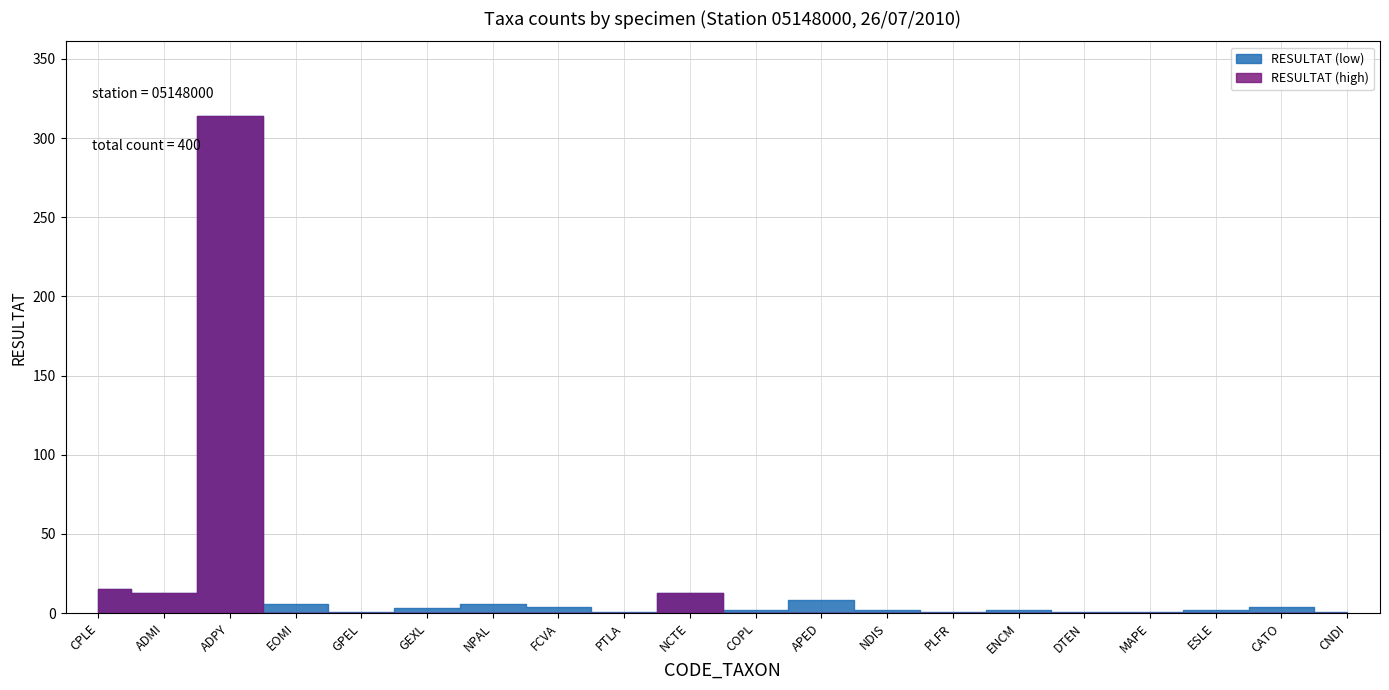

The value at FCVA is 4. True or false?

True